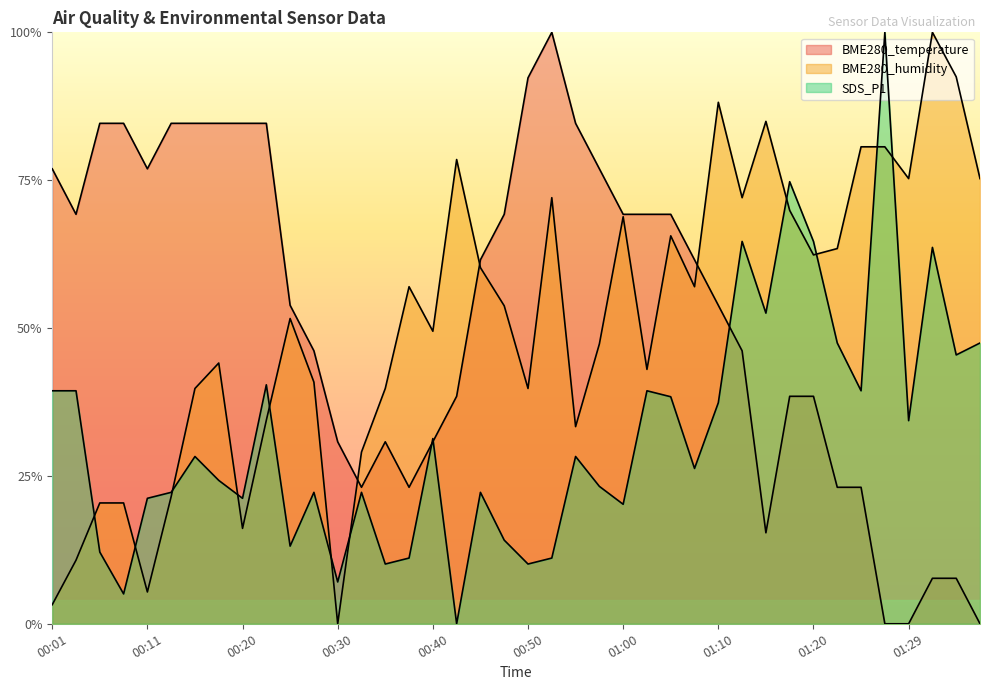

In SDS_P1, how many points are lower than both neighbors (excluding endpoints)?

13